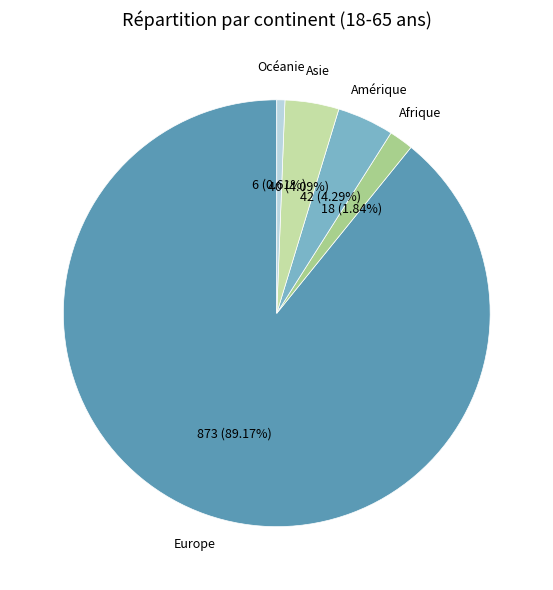

To the nearest percent, what is the difference between the largest and smallest slice percentages?

89%